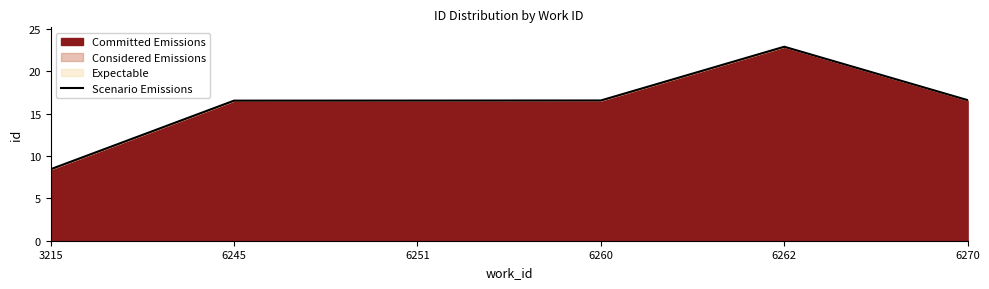

Where is the first local maximum?

6262